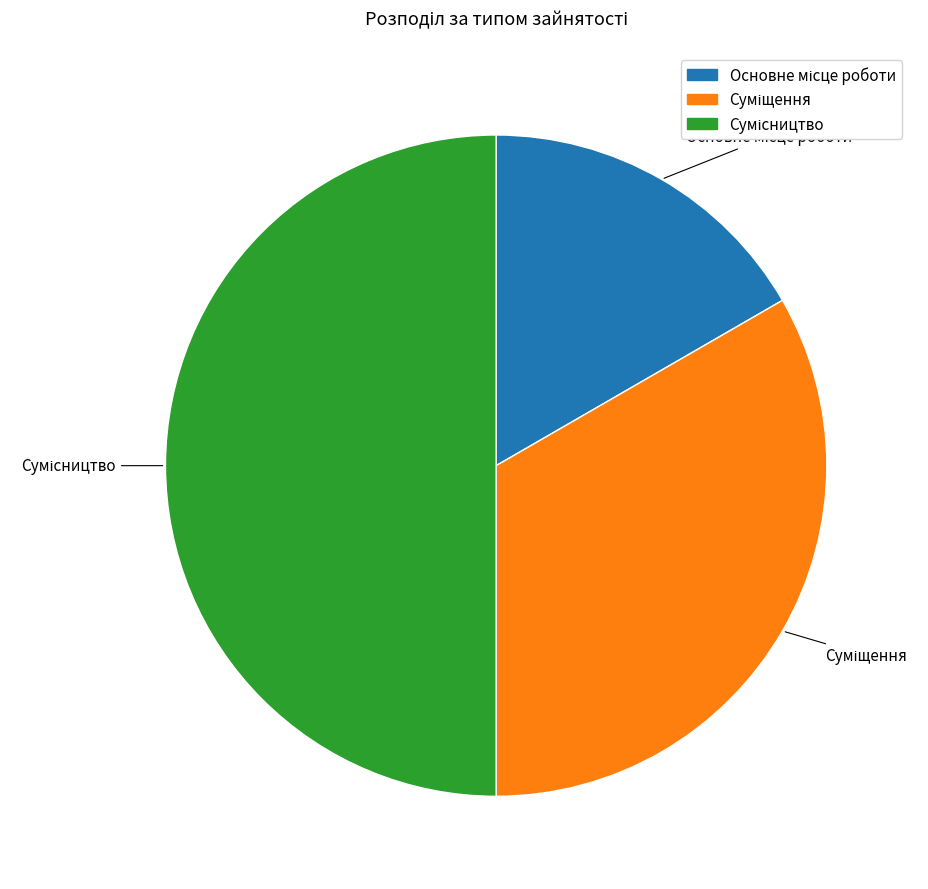

How many segments does this pie chart have?

3